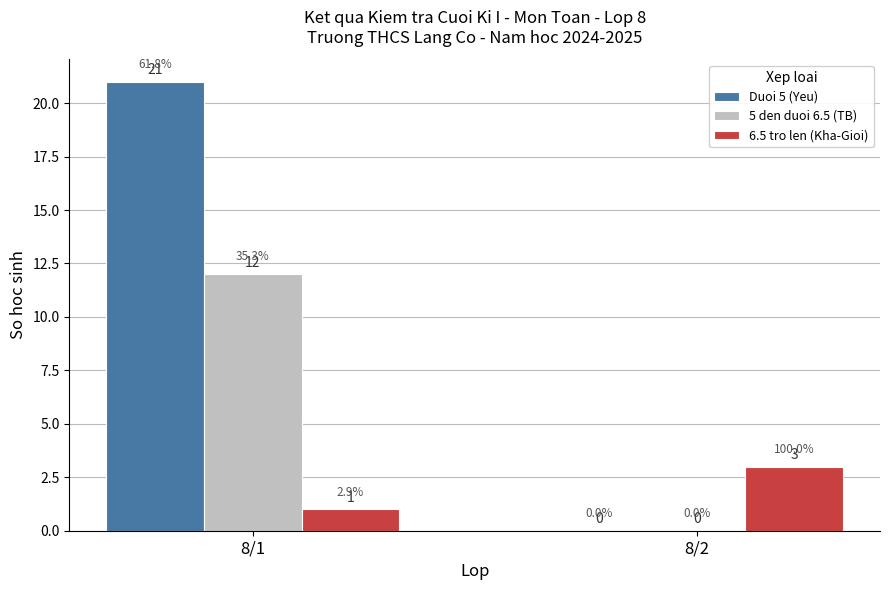

True or false: Duoi 5 (Yeu) has a value of 21 at 8/1.

True